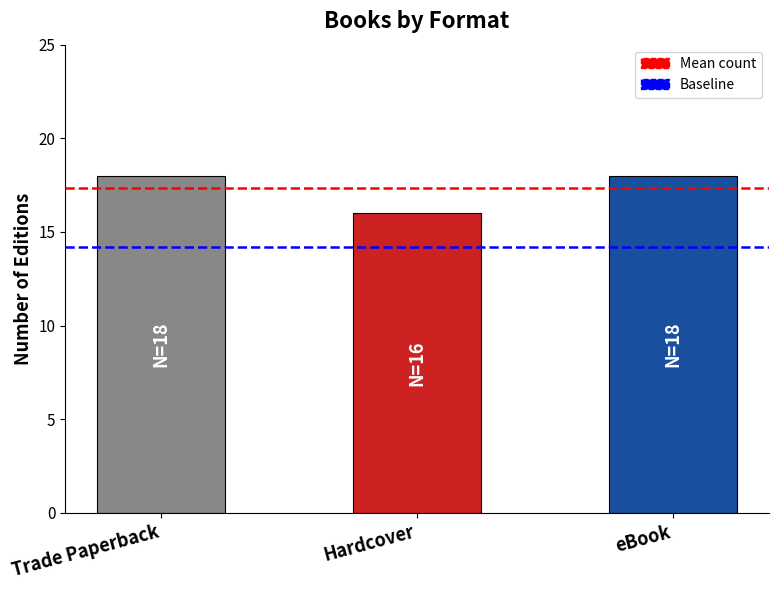

What value does the data have at eBook?

18